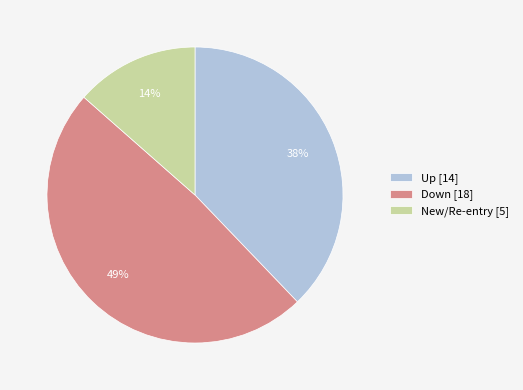

Is the sum of Down [18] and Up [14] greater than half?

Yes